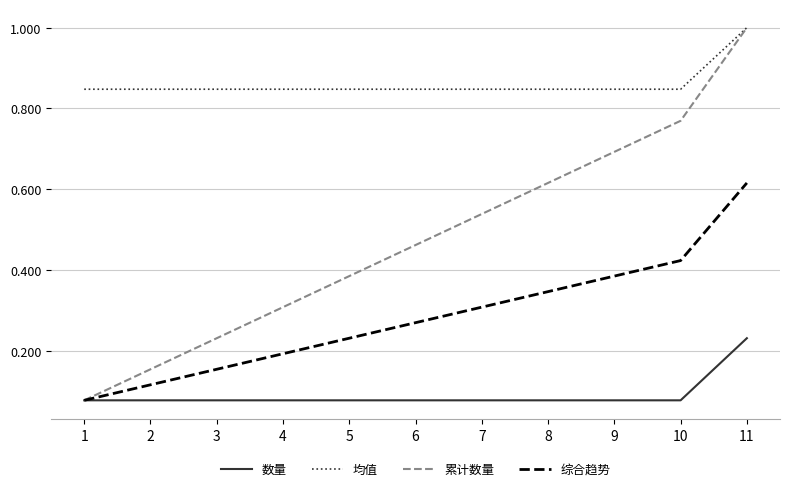

What is the maximum value shown in the chart?

1.0